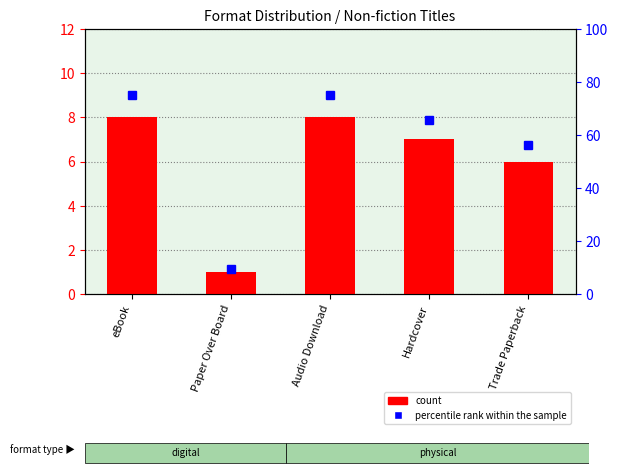

At which category does the chart reach its minimum across all series?

Paper Over Board